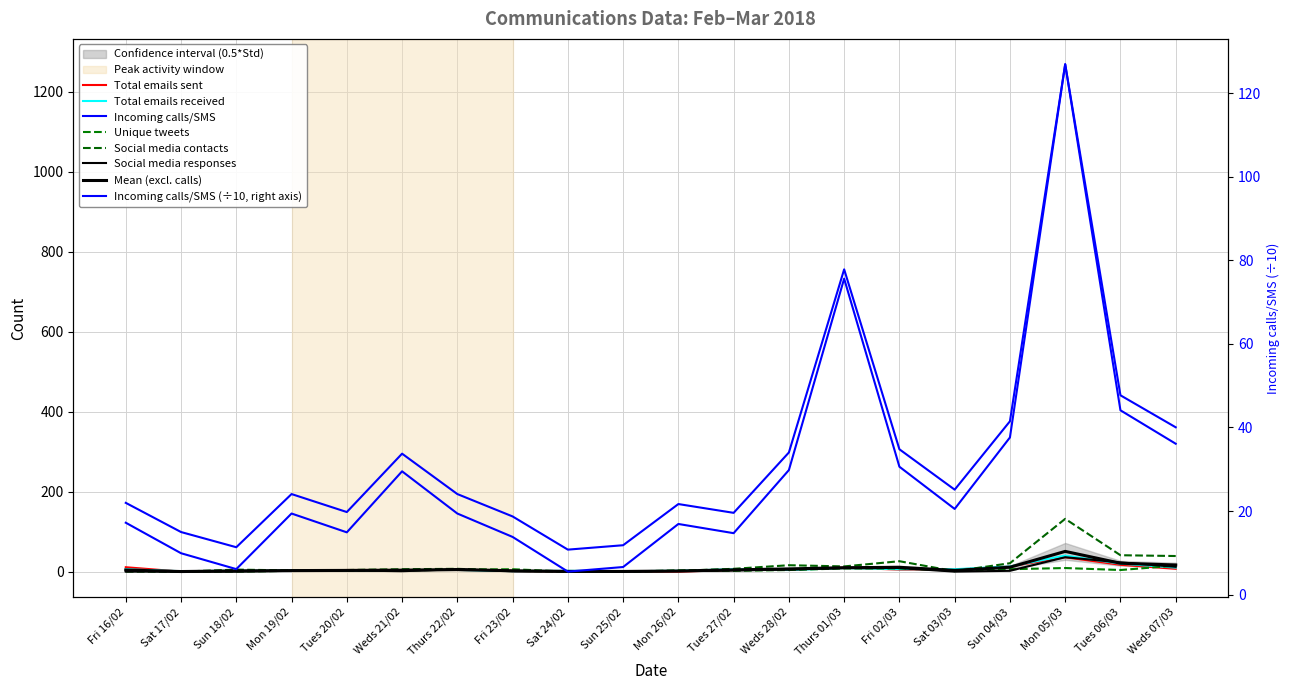

What is the label of the 17th point from the right?

Mon 19/02